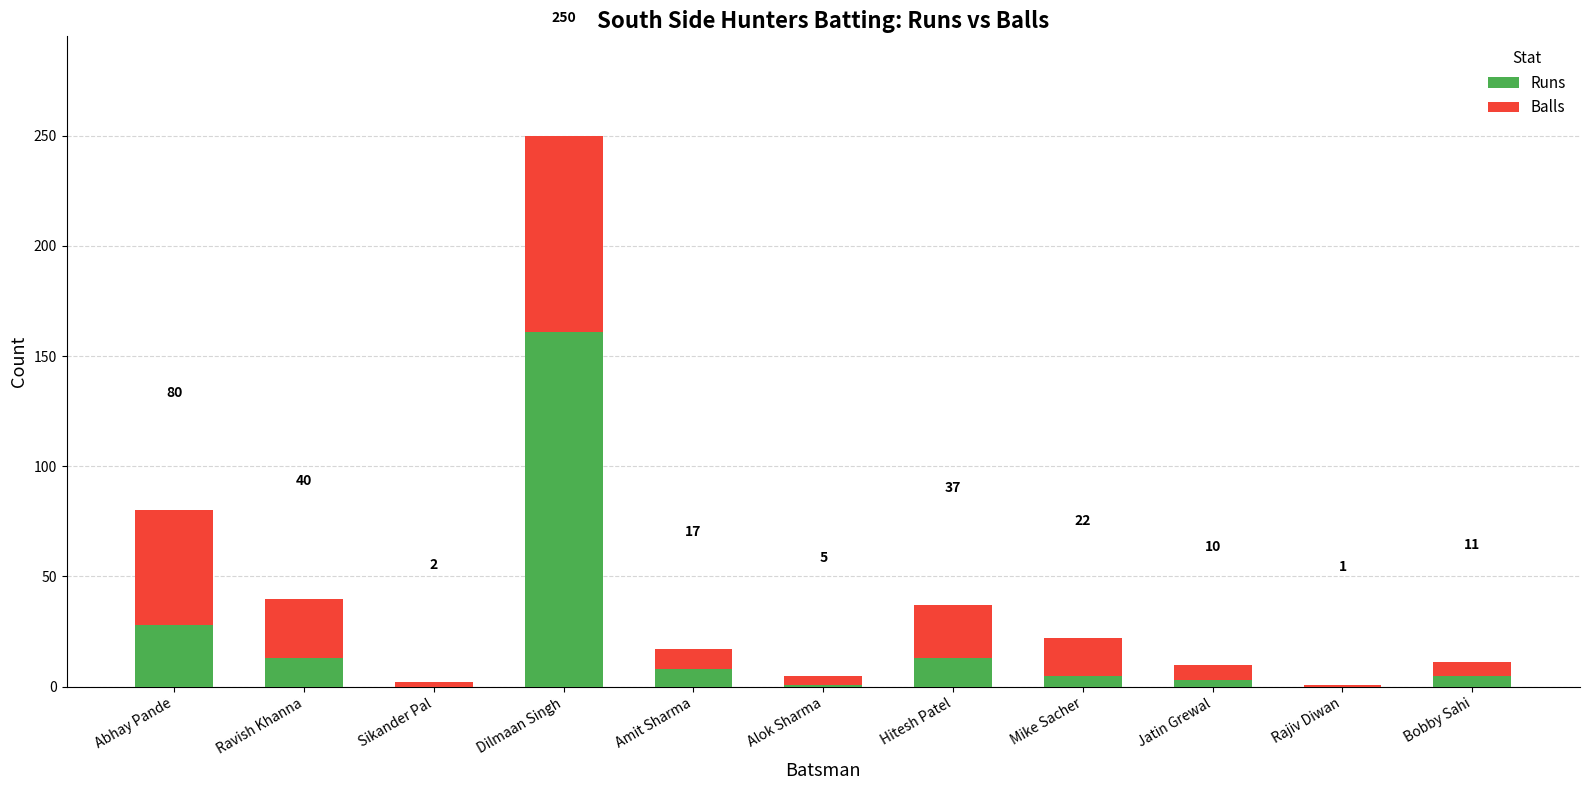

What are all the series names shown in the legend?

Runs, Balls